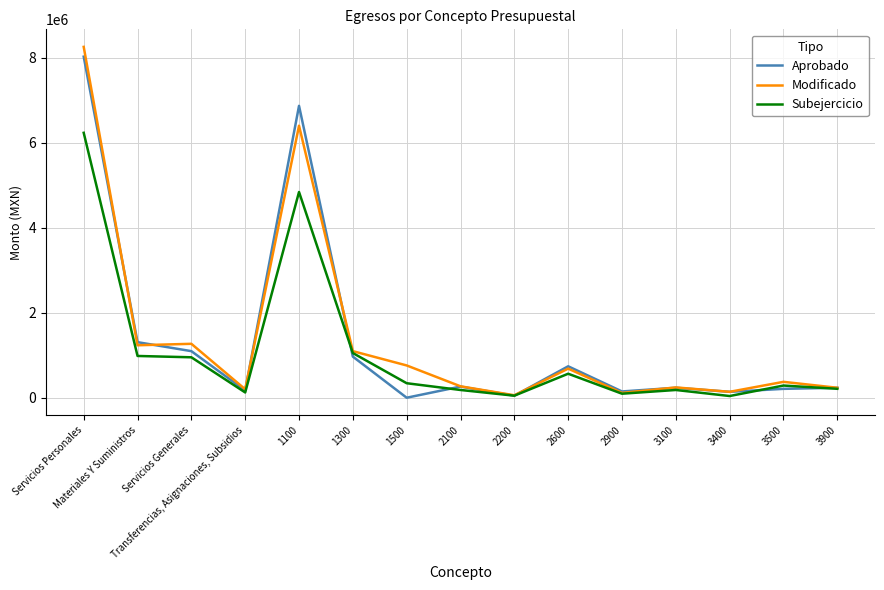

Which category has the highest value across all series?

Servicios Personales